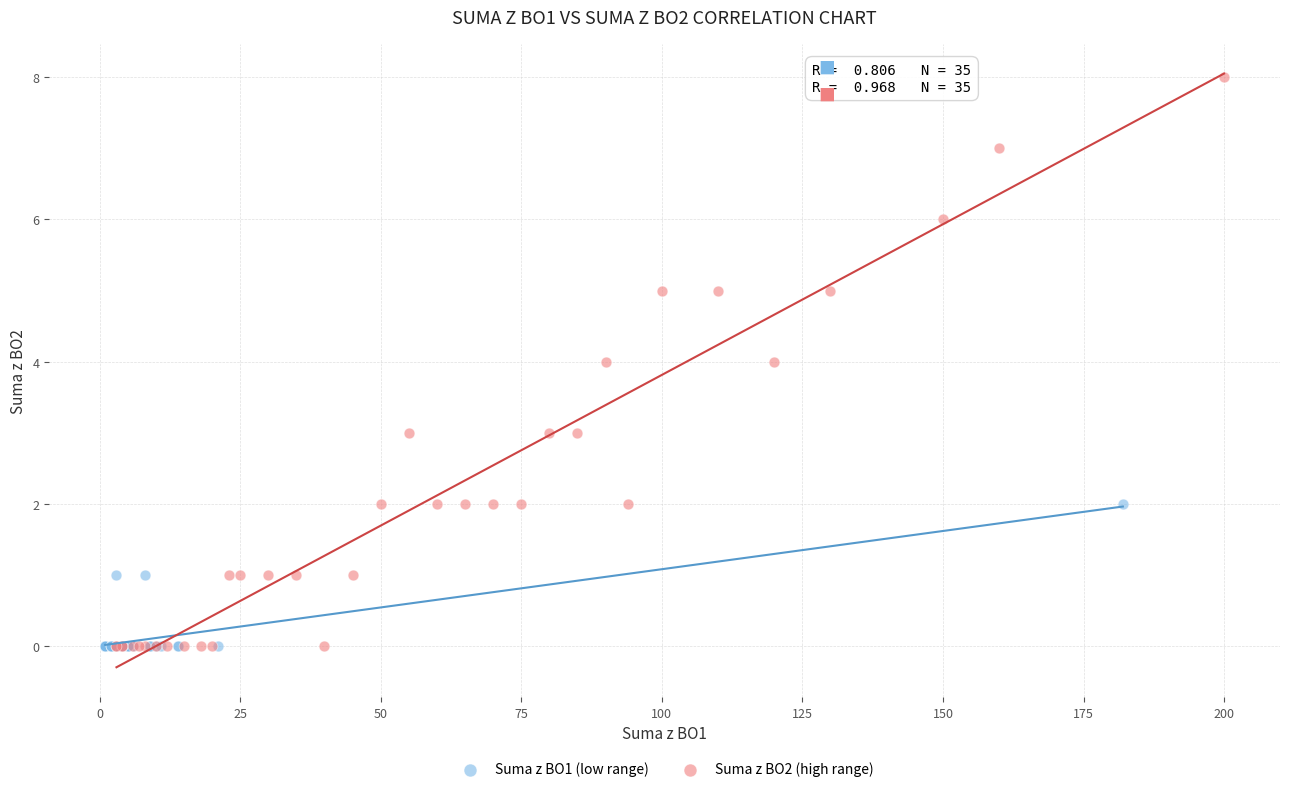

Which series has the largest Y range (max minus min)?

Suma z BO2 (high range)